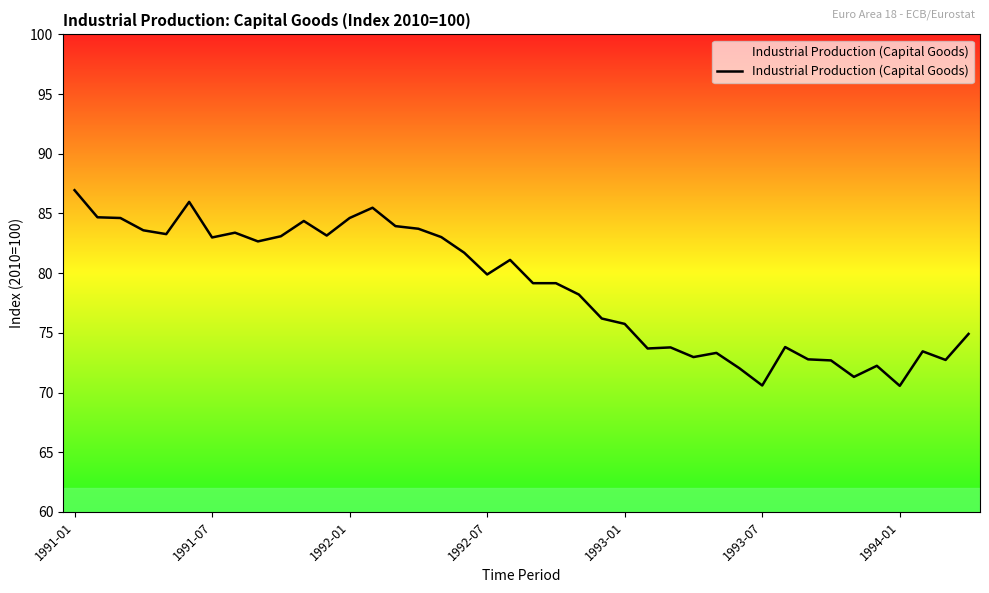

What is the difference between the maximum and second lowest values?

16.4